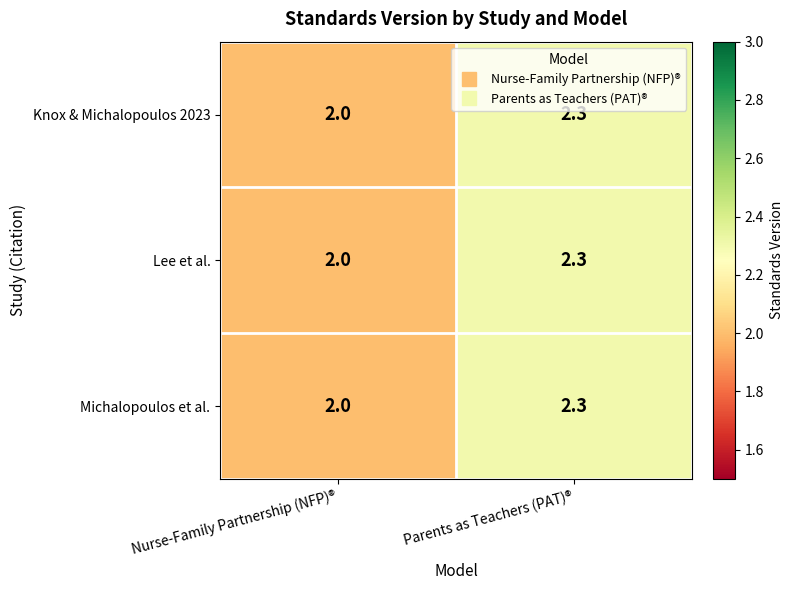

What is the sum of all Knox & Michalopoulos 2023 values?

4.3